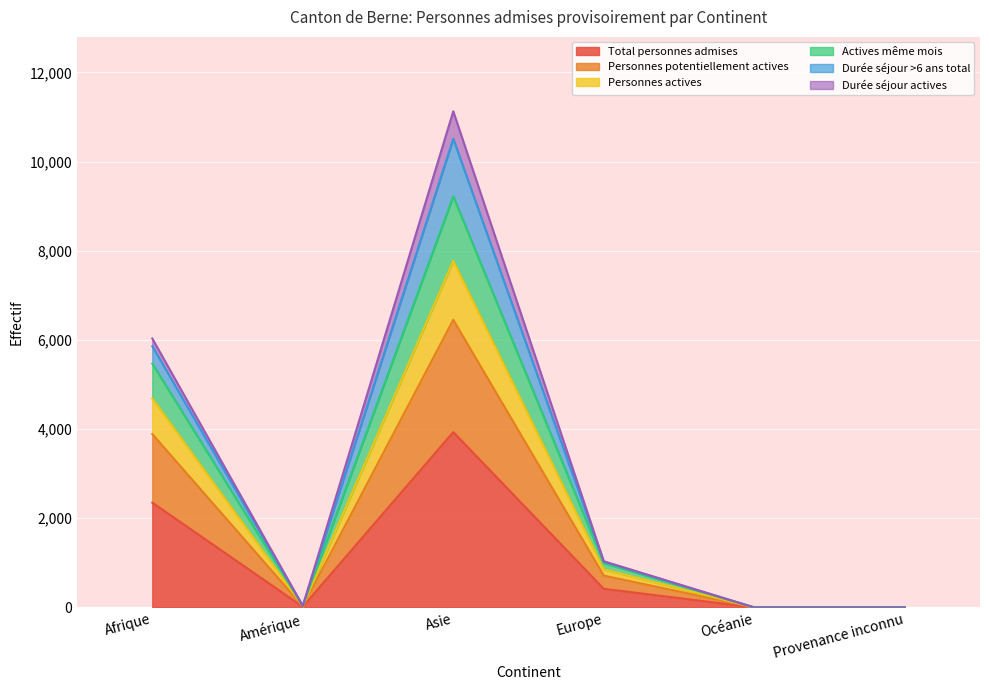

How many lines are shown in the chart?

6